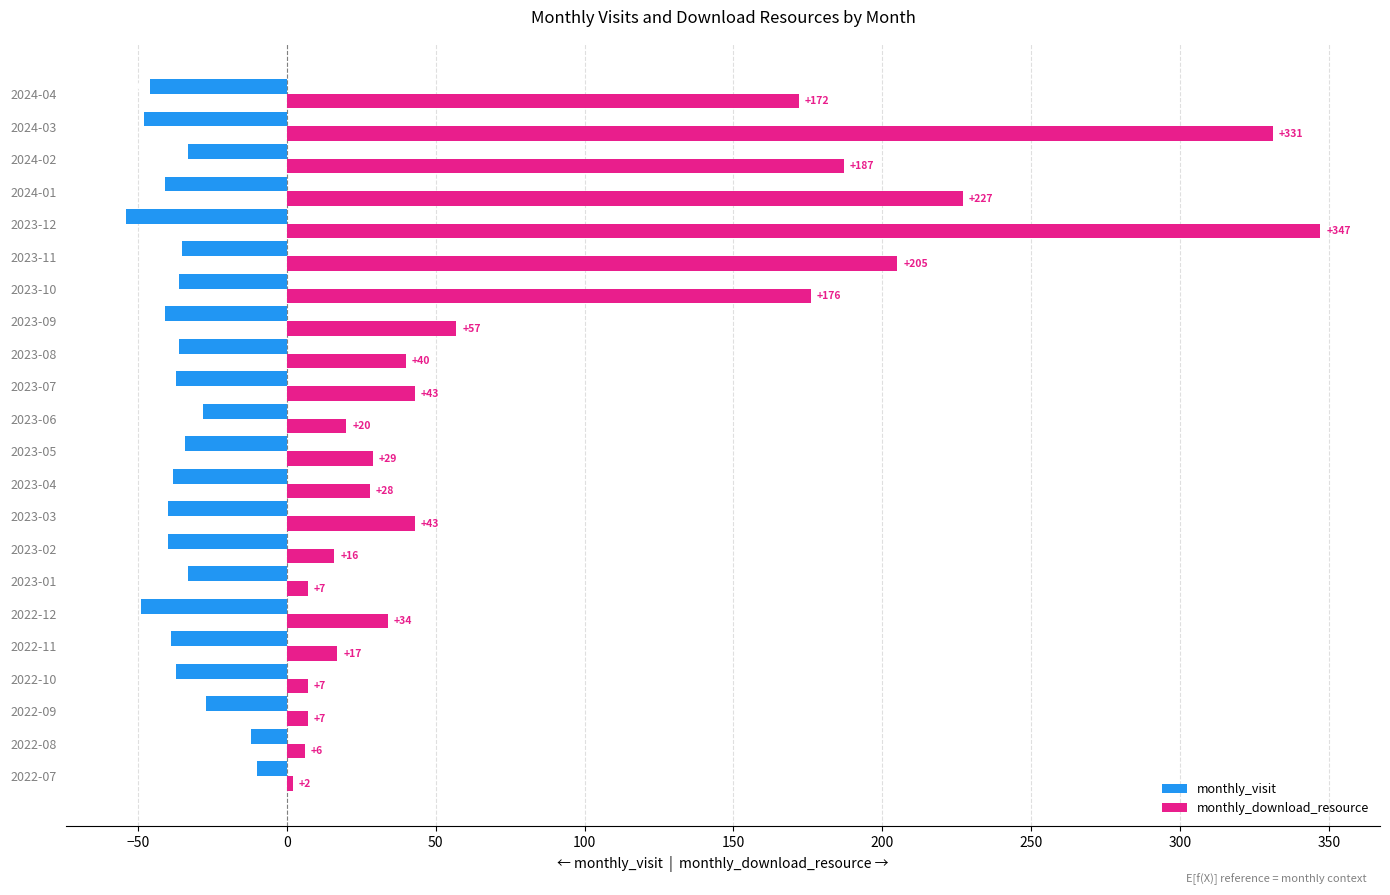

What is the average value of the monthly_download_resource series?

91